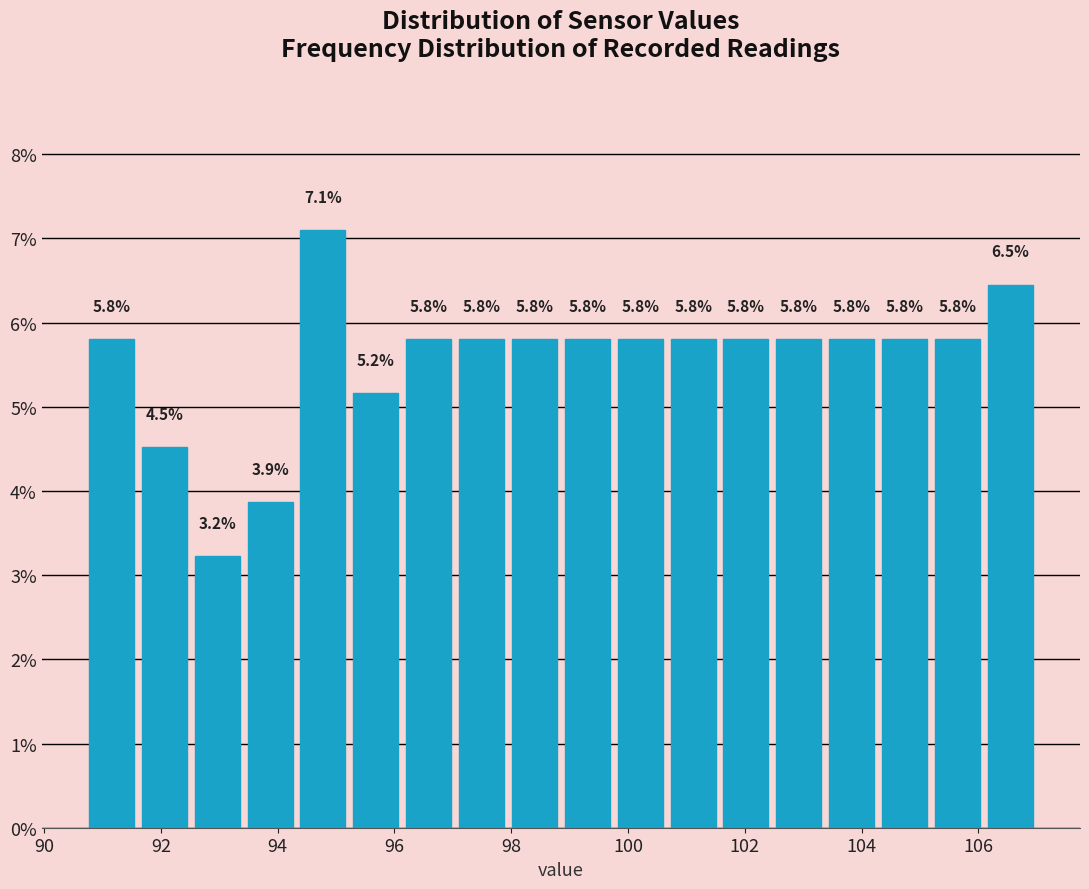

Which range on the x-axis has the tallest bar?

94.4 to 95.2